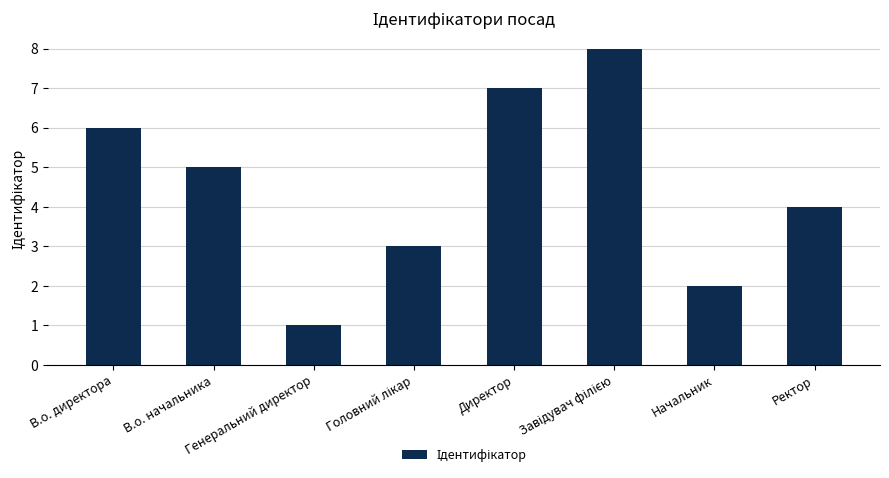

What is the difference between the maximum and minimum values?

7